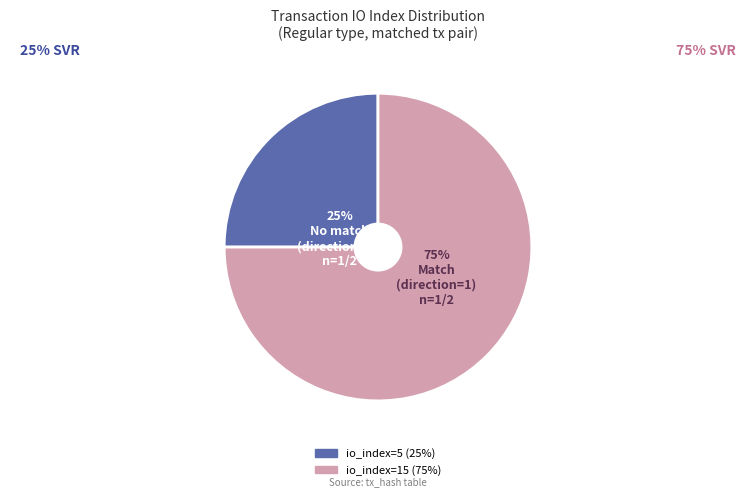

To the nearest percent, what is the difference between the largest and smallest slice percentages?

50%